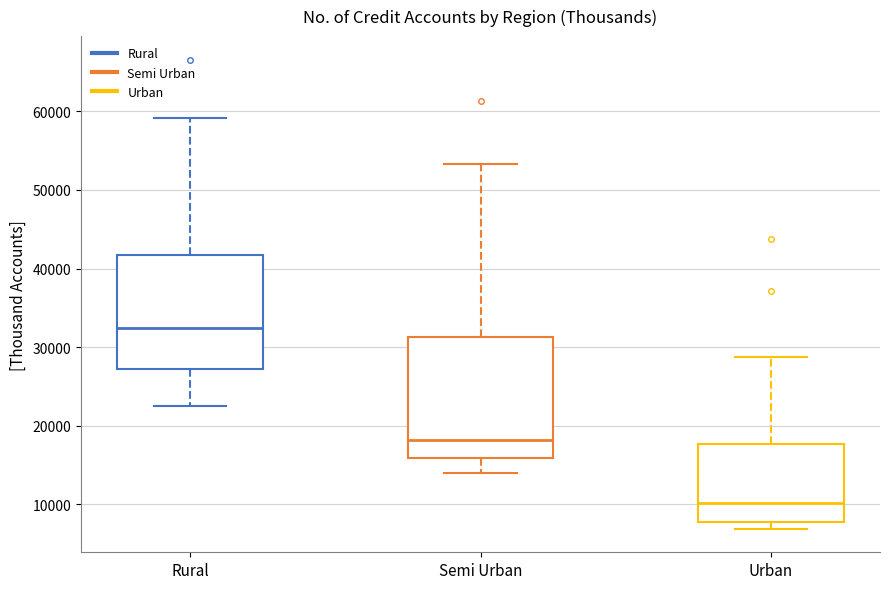

Which box's median line is the lowest?

Urban